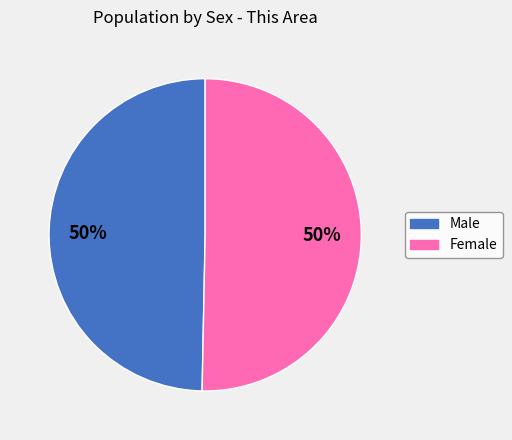

To the nearest percent, what is the average slice percentage?

50%